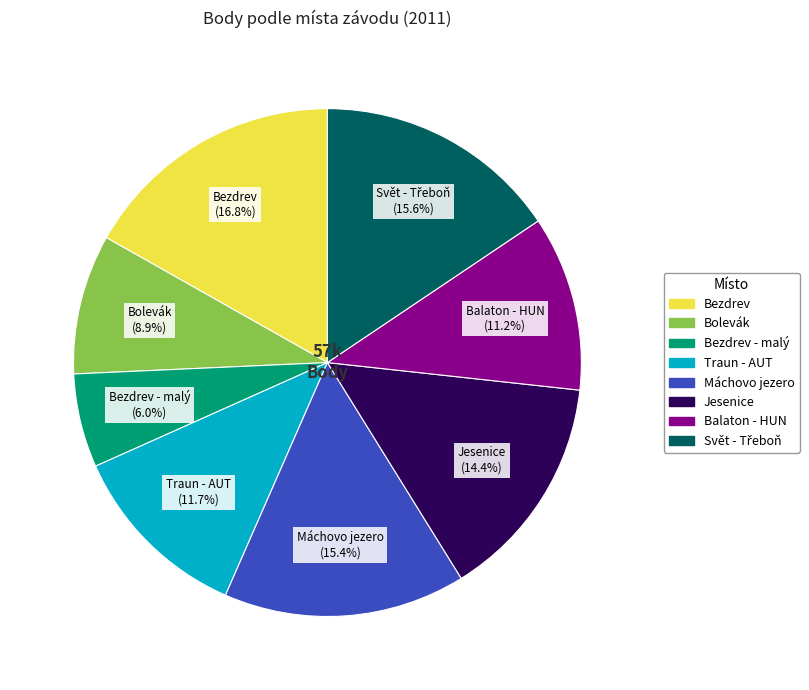

Is there any slice that represents more than half of the pie?

No